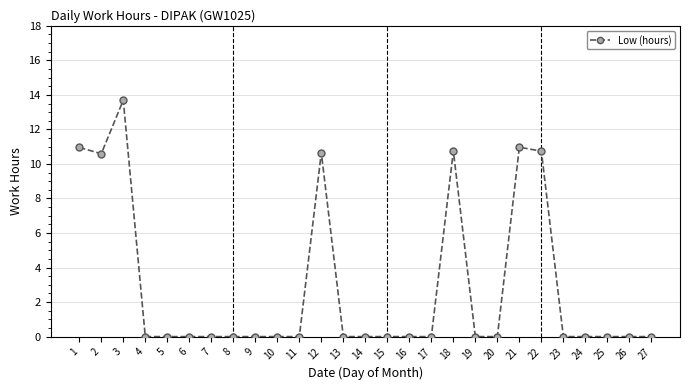

How many distinct data groups are displayed?

1